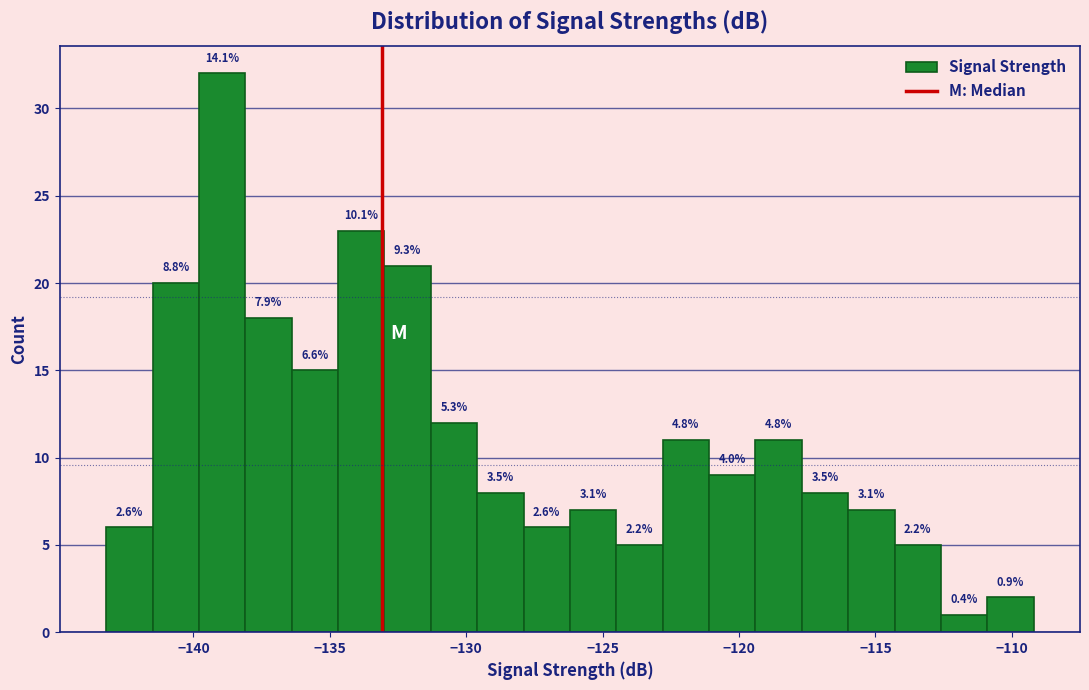

Read against the x-axis, roughly where is the centre of the tallest bar?

-139.0